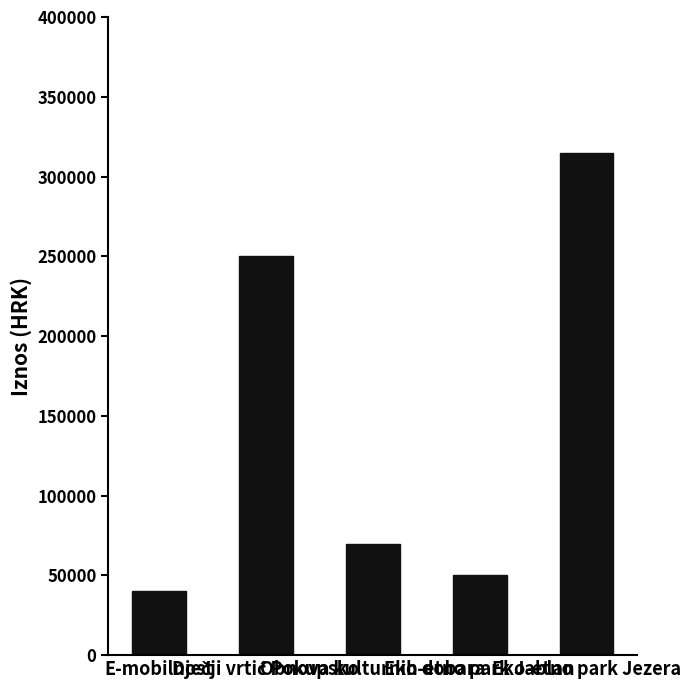

What is the greatest value displayed?

315000